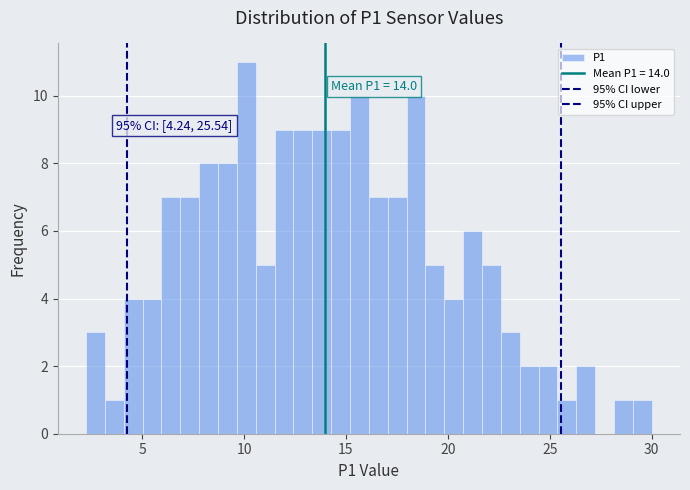

Read against the x-axis, roughly where is the centre of the tallest bar?

10.0